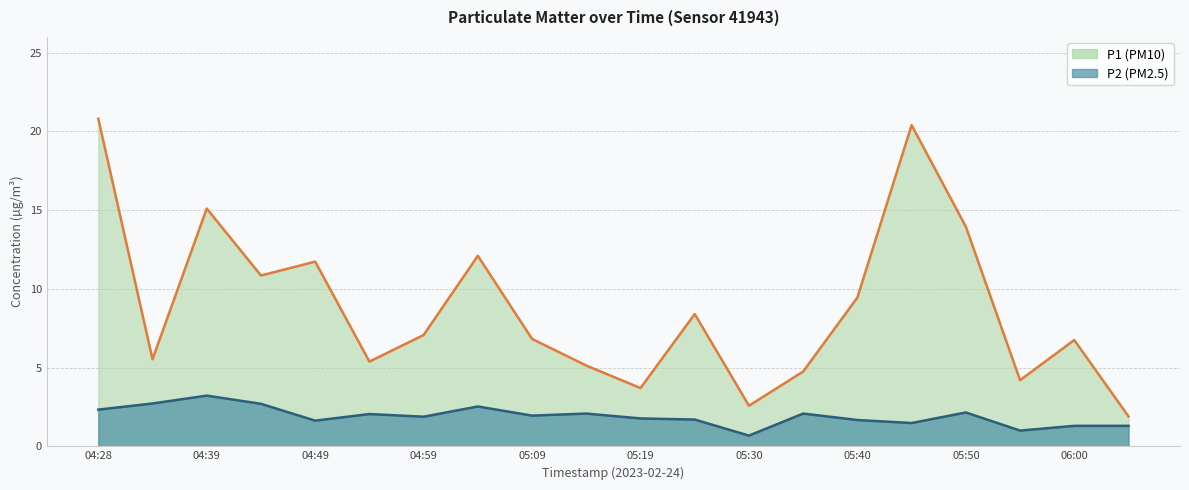

Does the chart have visible grid lines?

Yes